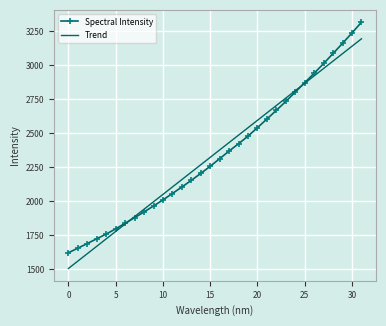

What is the greatest value displayed?

3318.0